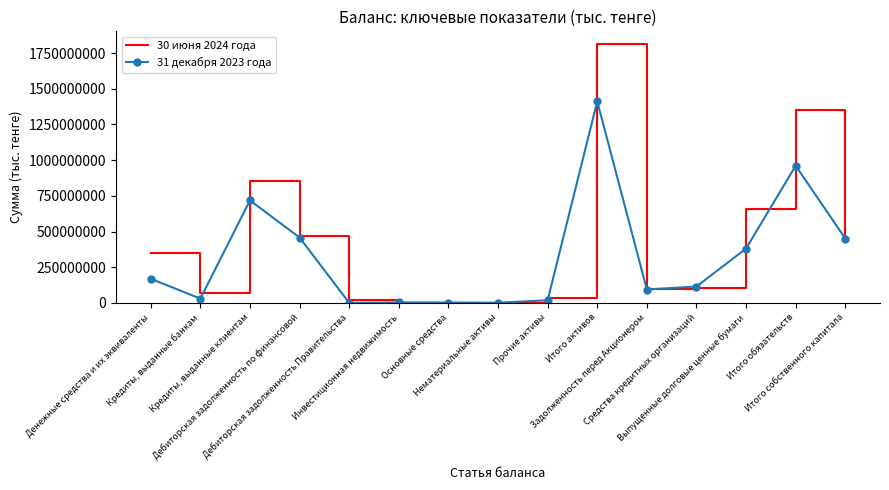

Which category has the highest value in the 30 июня 2024 года series?

Итого активов